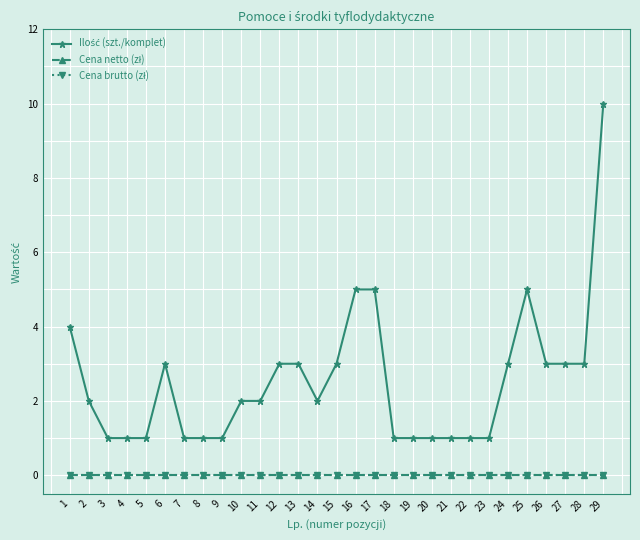

True or false: Ilość (szt./komplet) and Cena brutto (zł) intersect in this chart.

False